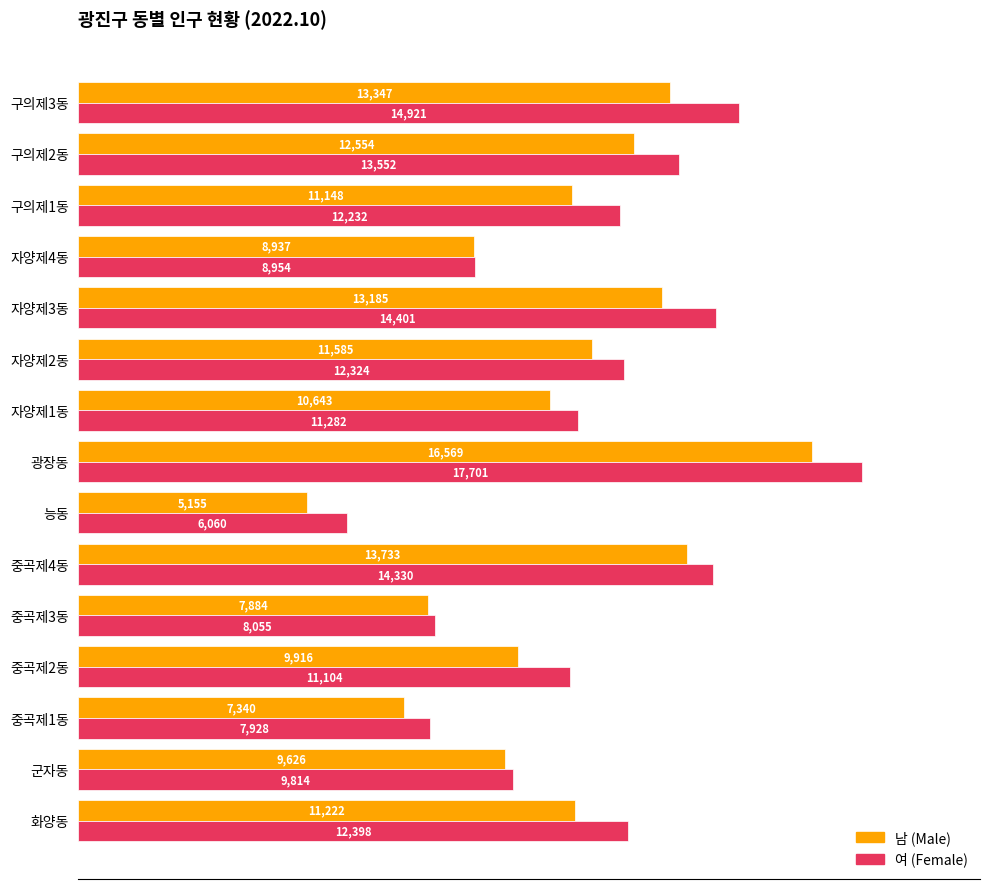

Which series has the largest range (max minus min)?

여 (Female)